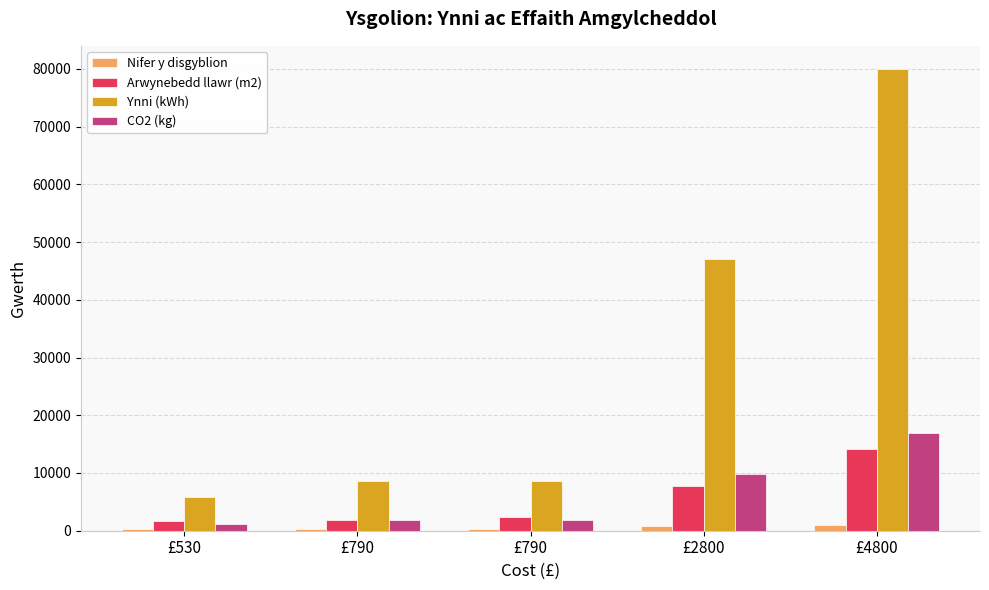

What are all the series names shown in the legend?

Nifer y disgyblion, Arwynebedd llawr (m2), Ynni (kWh), CO2 (kg)